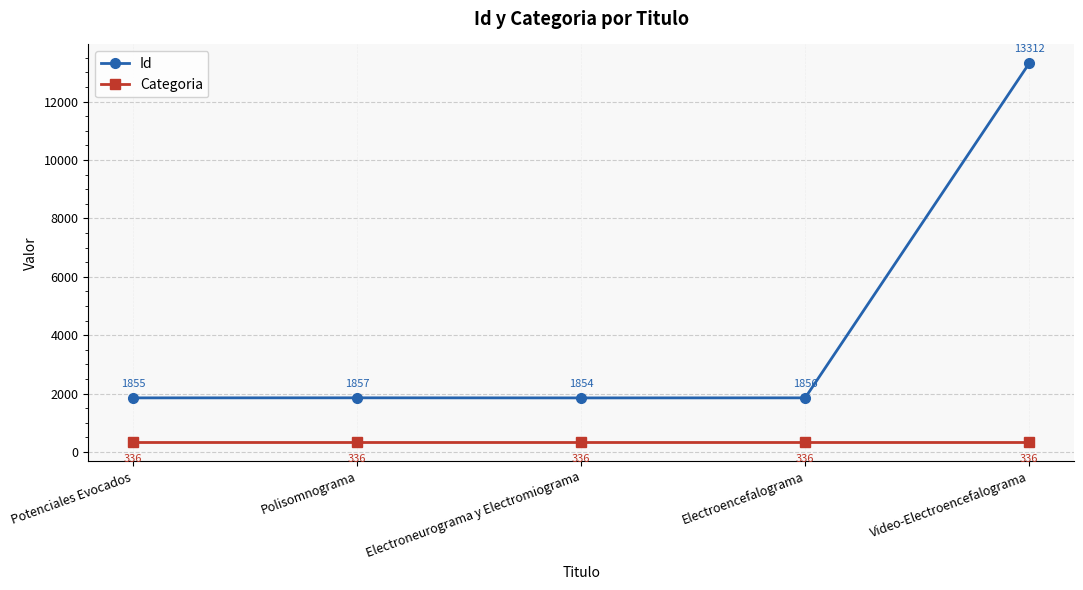

What is the sum of all Categoria values?

1680